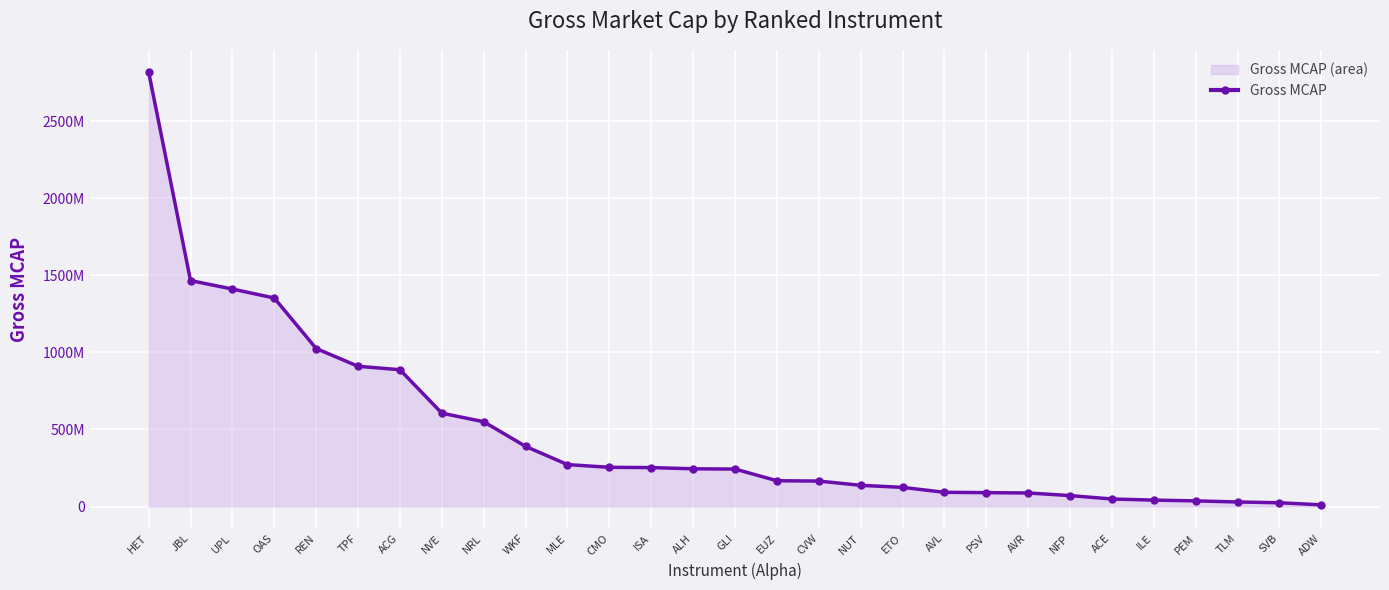

Reading left to right, transcribe all the data shown in this chart.

HET=2819254438.0	JBL=1465687531.7	UPL=1410827554.5	OAS=1352568407.5	REN=1024985343.2	TPF=909718811.4	ACG=887361601.2	NVE=605483444.0	NRL=550000005.5	WKF=389970148.8	MLE=271891812.5	CMO=254242868.3	ISA=252477037.6	ALH=244676394.3	GLI=243000000.0	EUZ=167222096.5	CVW=165000000.0	NUT=137433681.8	ETO=124170427.3	AVL=92156298.6	PSV=89976257.8	AVR=87771060.0	NFP=70811579.1	ACE=48778165.8	ILE=41521176.8	PEM=36565632.5	TLM=29400000.0	SVB=24347030.4	ADW=10692681.9